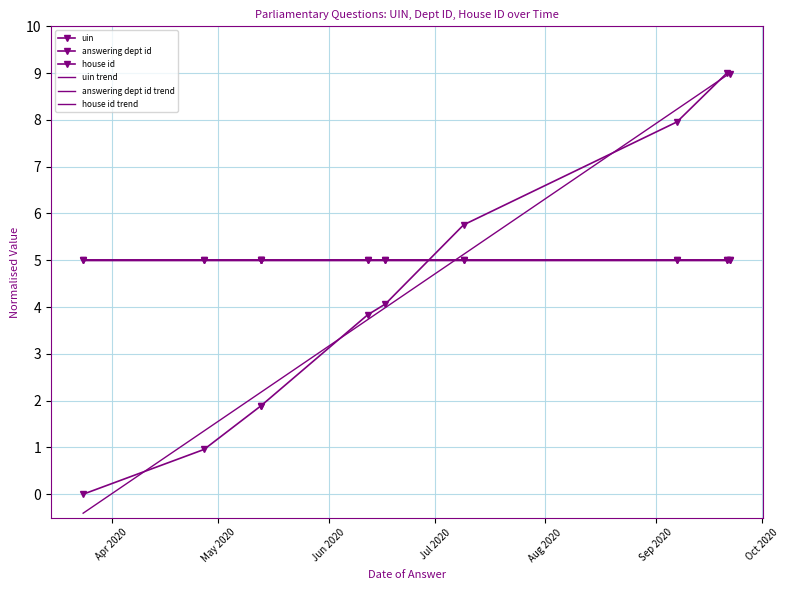

True or false: answering dept id has more than 2 points higher than both neighbors.

False